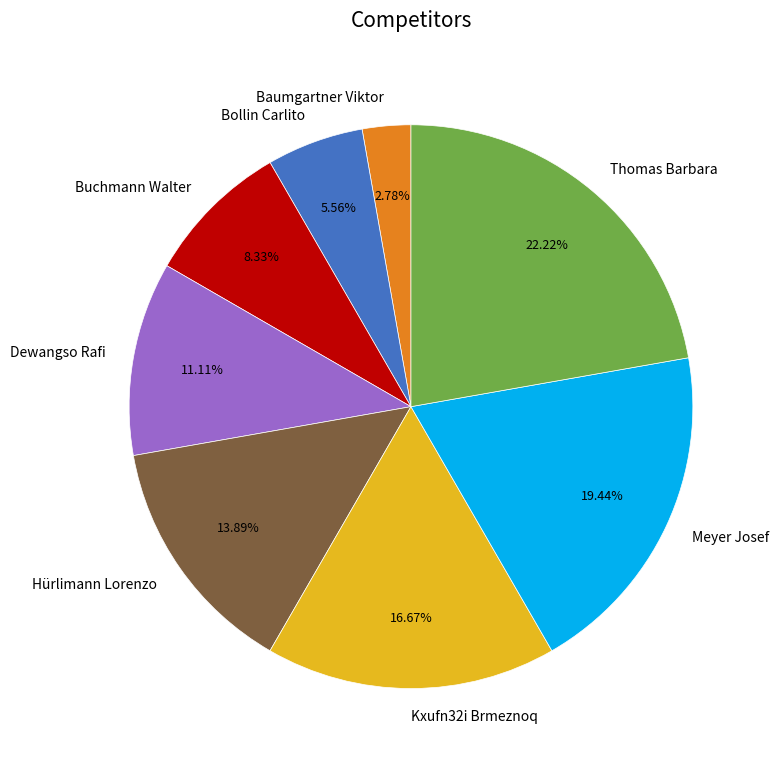

Approximately how many times larger is the value at Kxufn32i Brmeznoq compared to Dewangso Rafi?

1.5